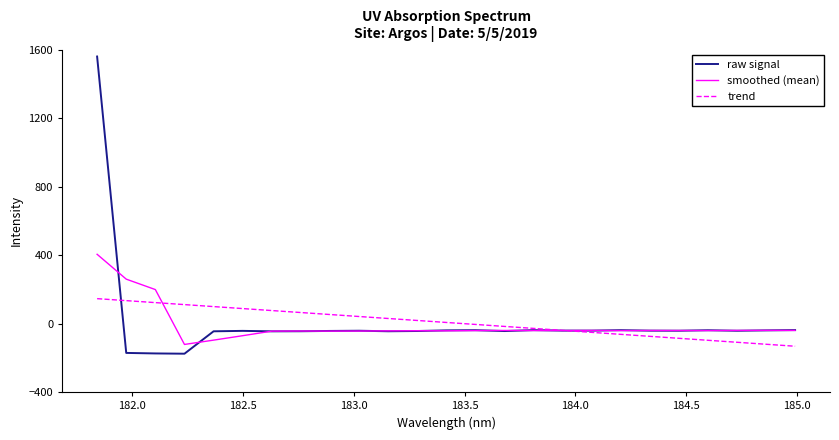

What is the greatest value displayed?

1559.1